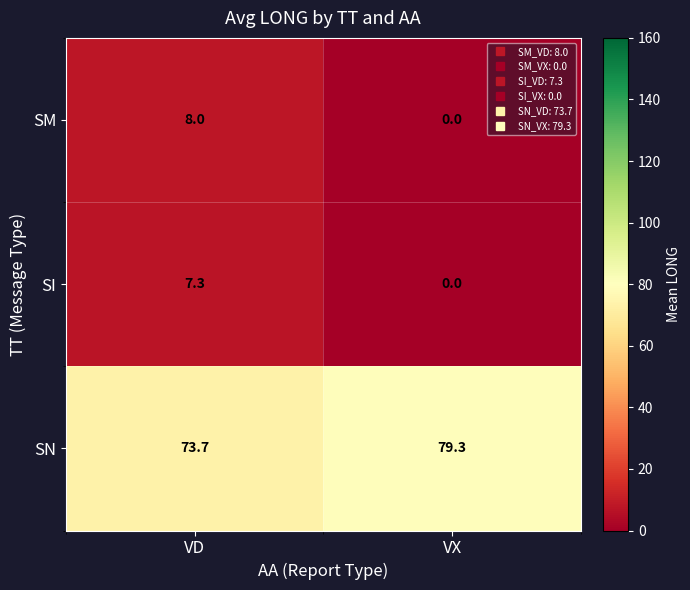

At how many categories does at least one series exceed 41?

2